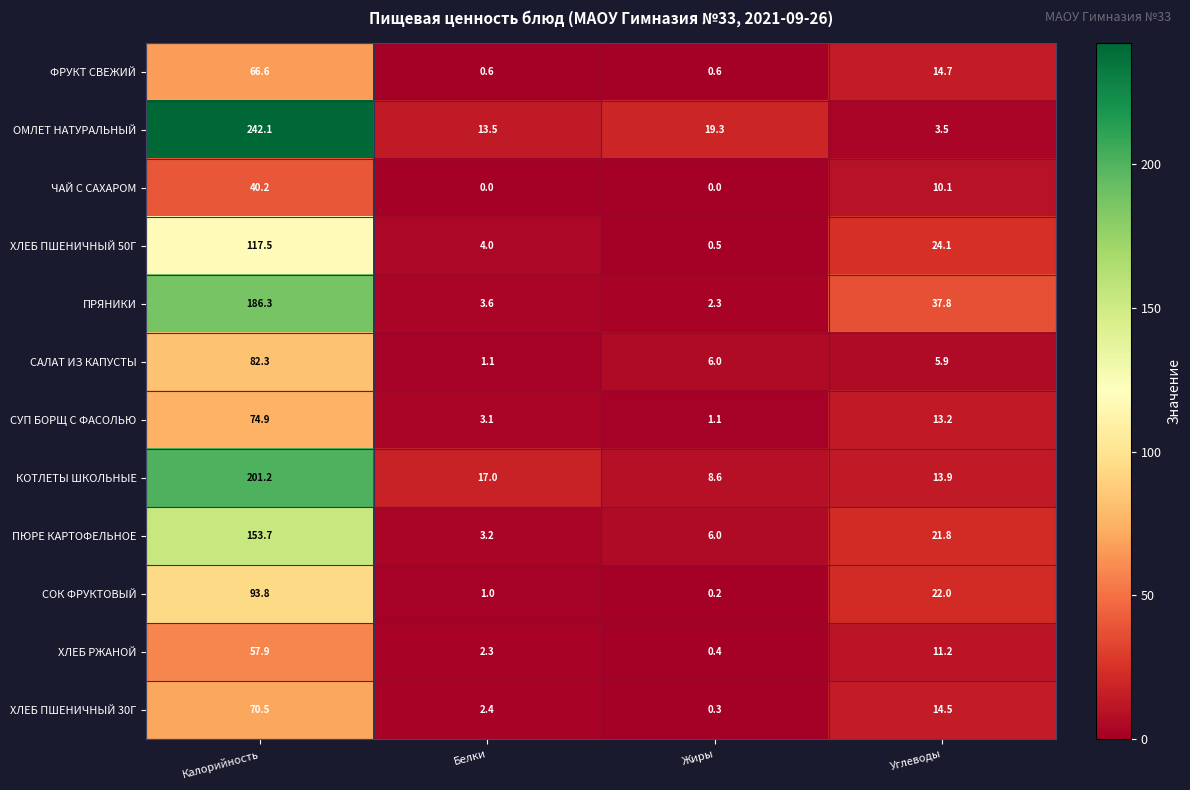

What is the sum of the ПРЯНИКИ values at Углеводы and Белки?

41.4